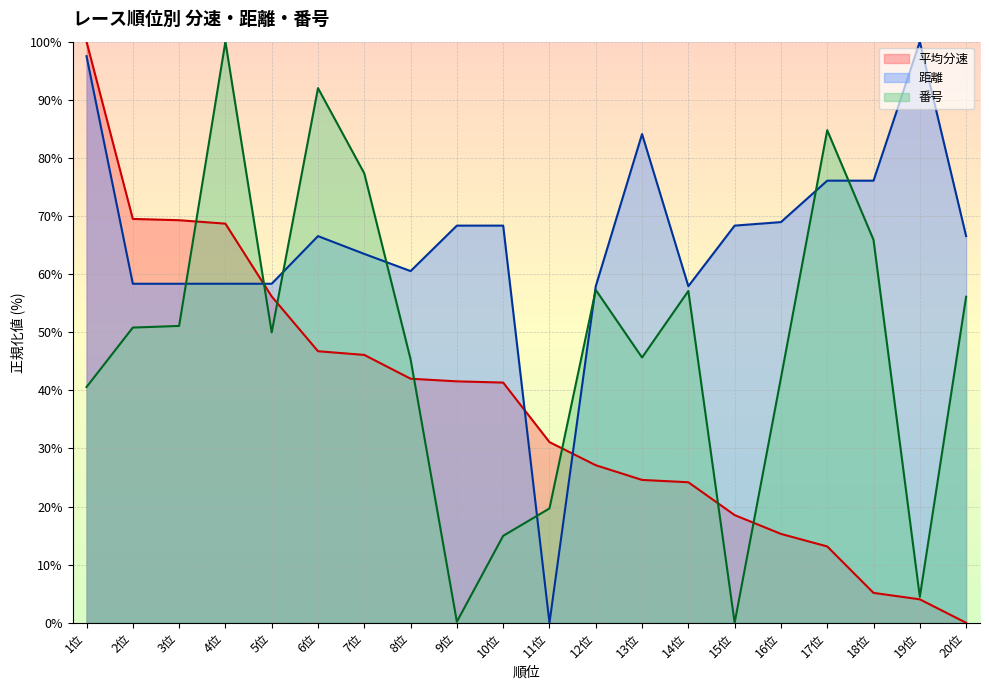

What are all the series names shown in the legend?

平均分速, 距離, 番号